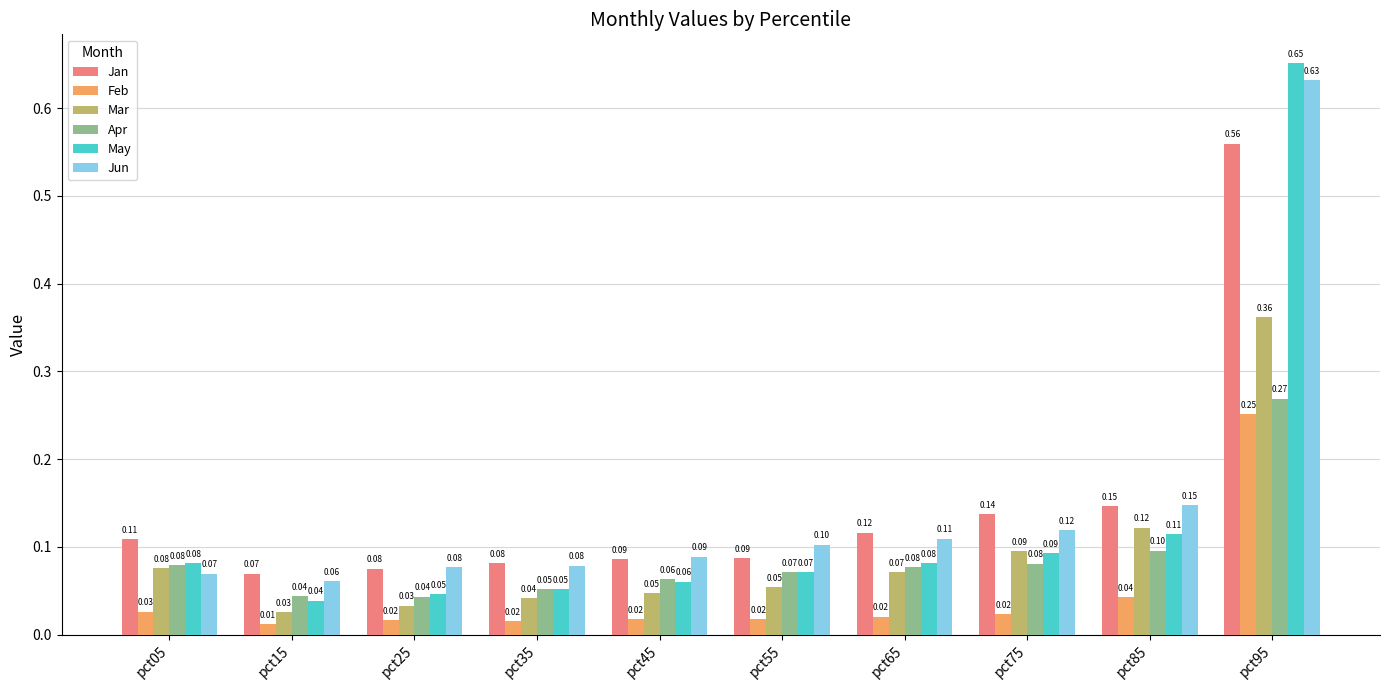

How many Jan values are between 0 and 1?

10